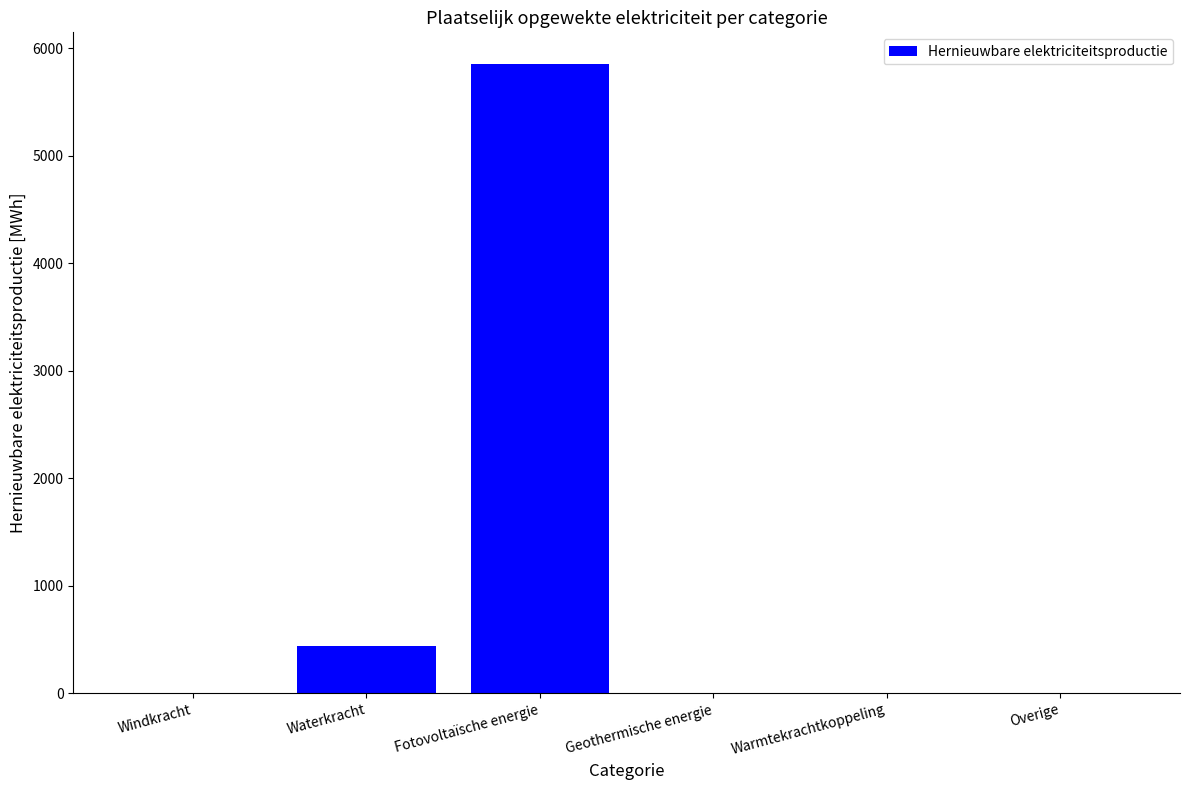

Reading right to left, extract all data points from this chart.

Overige=0.0	Warmtekrachtkoppeling=0.0	Geothermische energie=0.0	Fotovoltaïsche energie=5854.2	Waterkracht=441.0	Windkracht=0.0